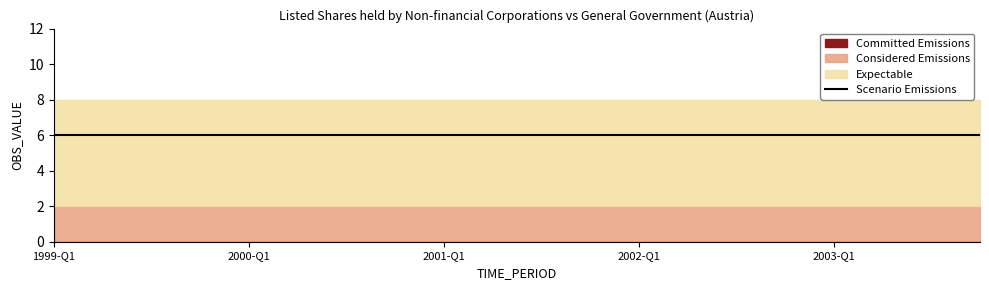

True or false: Considered Emissions has a value of 2 at 2001-Q4.

True